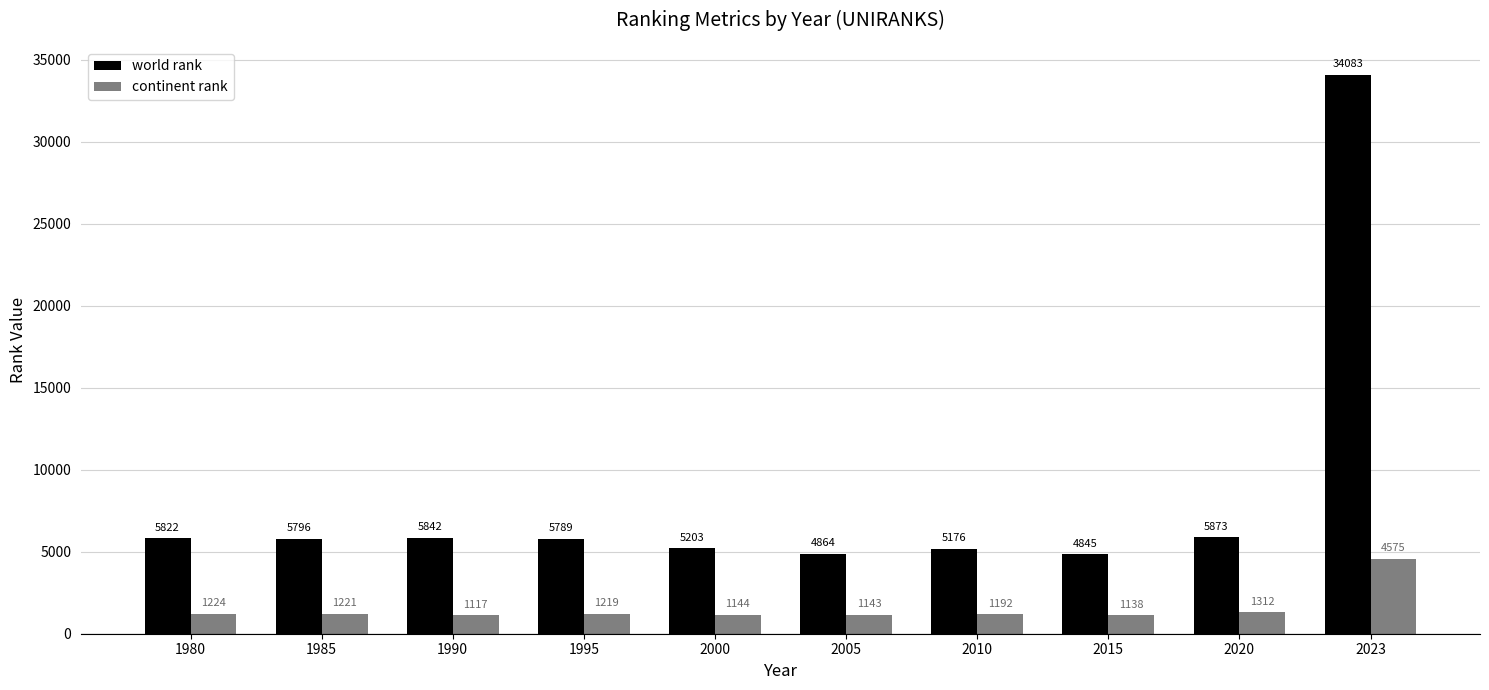

What is the difference between the highest and lowest values at 1990?

4725